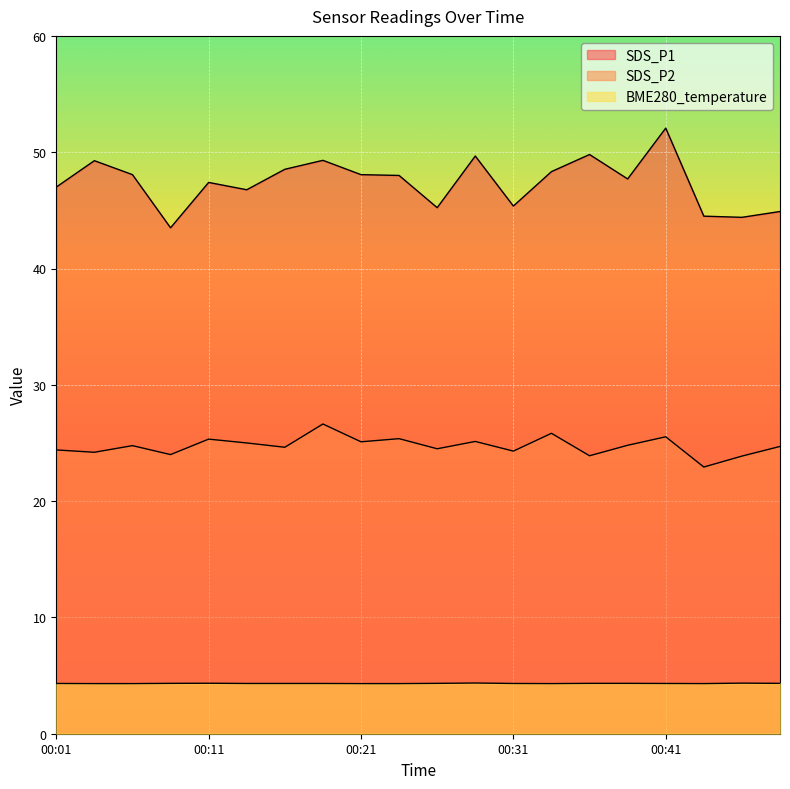

Reading left to right, list all the values displayed in this chart.

SDS_P1: 00:01=47.0	00:04=49.3	00:06=48.1	00:09=43.5	00:11=47.4	00:14=46.8	00:16=48.5	00:19=49.3	00:21=48.1	00:24=48.0	00:26=45.2	00:28=49.7	00:31=45.4	00:33=48.3	00:36=49.8	00:38=47.7	00:41=52.1	00:43=44.5	00:46=44.4	00:48=44.9
SDS_P2: 00:01=24.4	00:04=24.2	00:06=24.8	00:09=24.0	00:11=25.3	00:14=25.0	00:16=24.6	00:19=26.6	00:21=25.1	00:24=25.4	00:26=24.5	00:28=25.1	00:31=24.3	00:33=25.8	00:36=23.9	00:38=24.8	00:41=25.5	00:43=22.9	00:46=23.9	00:48=24.7
BME280_temperature: 00:01=4.3	00:04=4.3	00:06=4.3	00:09=4.3	00:11=4.3	00:14=4.3	00:16=4.3	00:19=4.3	00:21=4.3	00:24=4.3	00:26=4.3	00:28=4.4	00:31=4.3	00:33=4.3	00:36=4.3	00:38=4.3	00:41=4.3	00:43=4.3	00:46=4.3	00:48=4.3